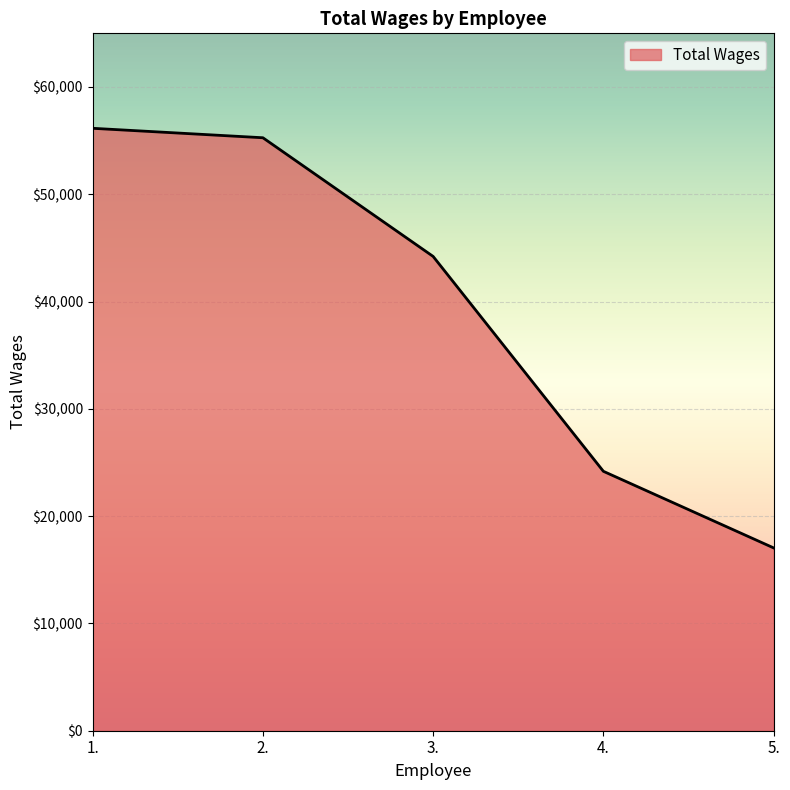

What is the change in value from 1. to 5.?

-39109